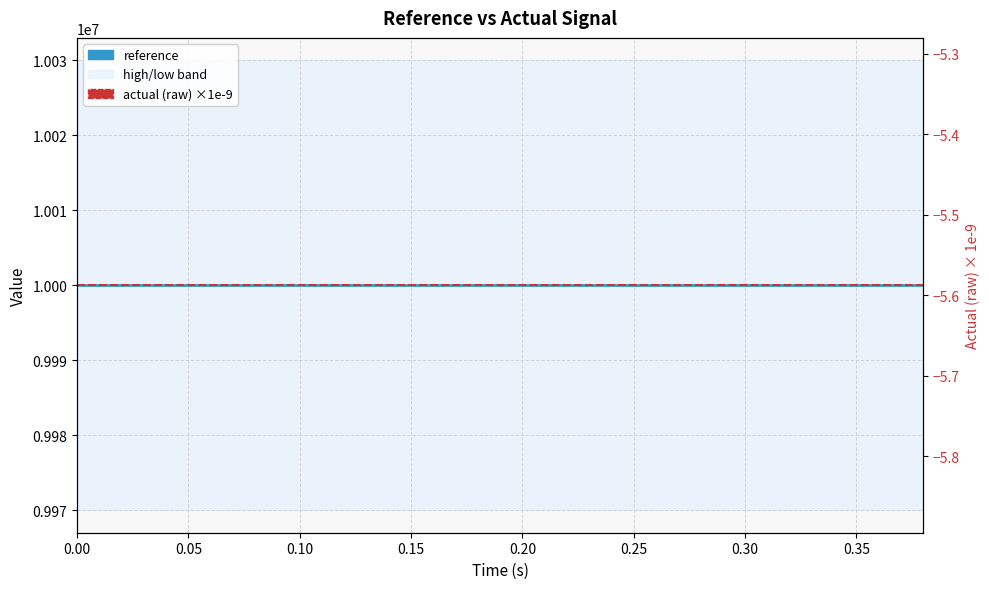

True or false: reference and actual (raw) cross at least once.

False